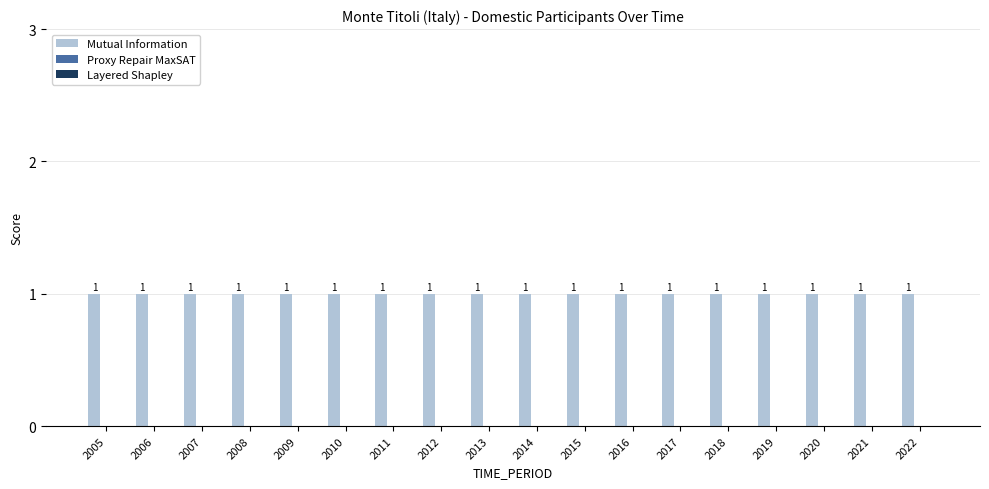

Which series has the largest range (max minus min)?

Mutual Information